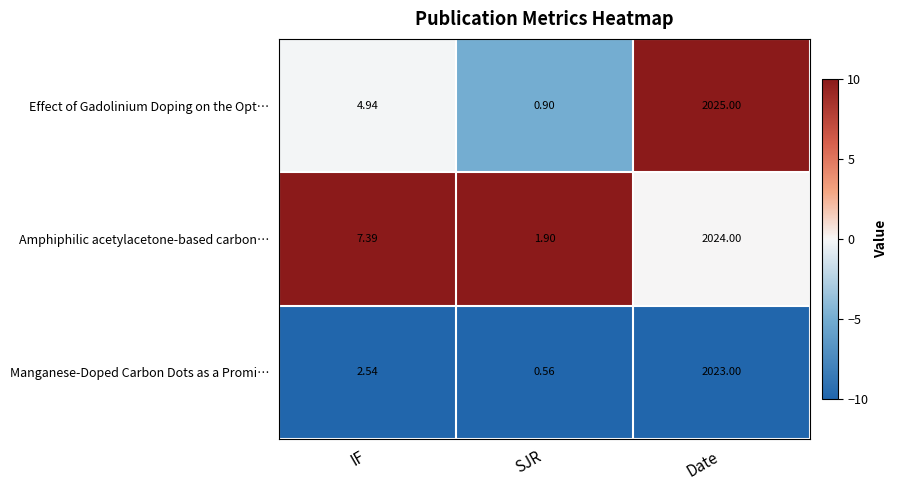

At SJR, list the series in order from smallest to largest.

Manganese-Doped Carbon Dots as a Promi…, Effect of Gadolinium Doping on the Opt…, Amphiphilic acetylacetone-based carbon…